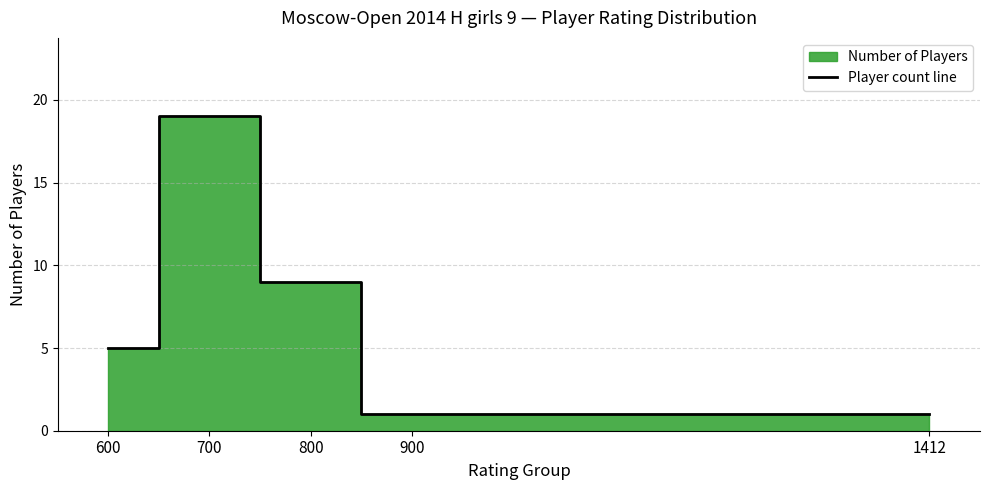

Which label corresponds to the largest value in the chart?

700